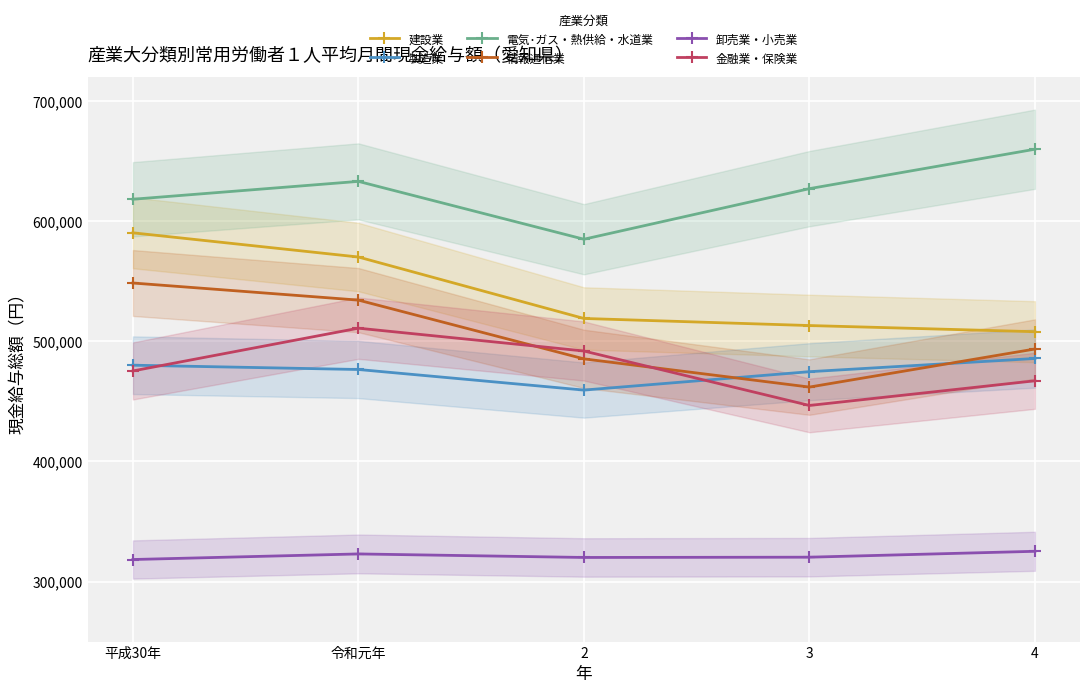

Which category has the lowest value across all series?

平成30年